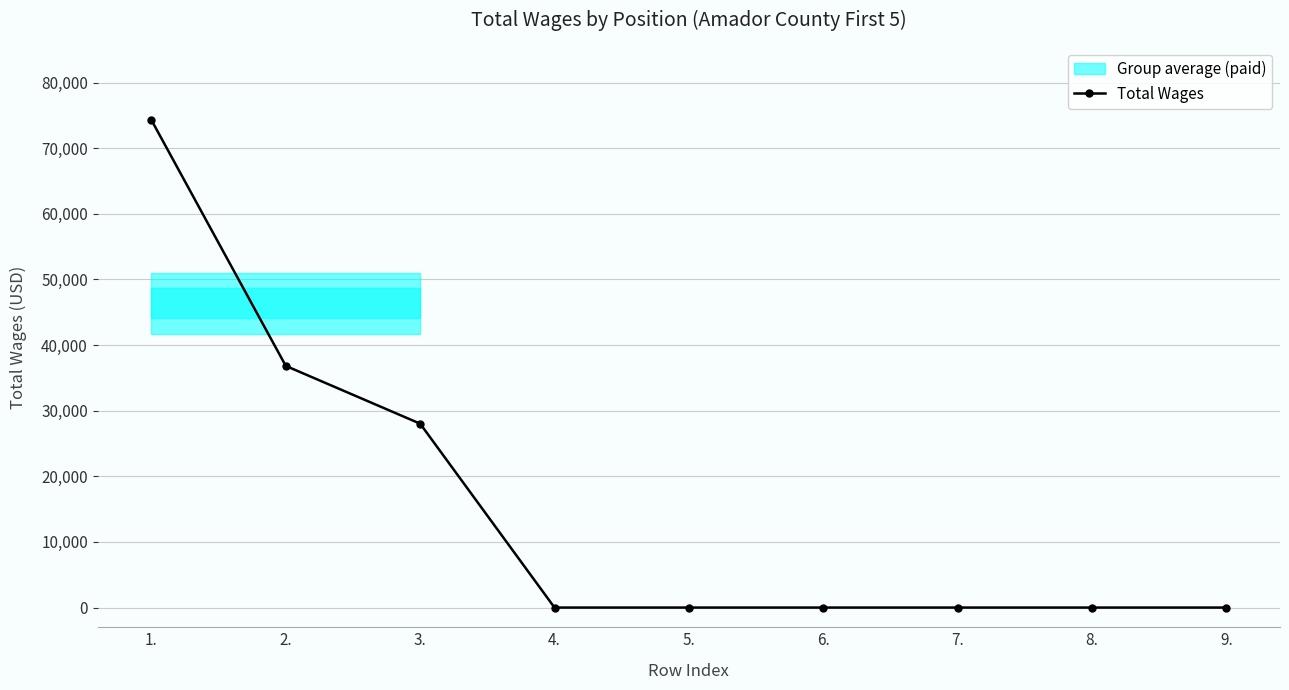

What is the label of the 8th point from the left?

8.